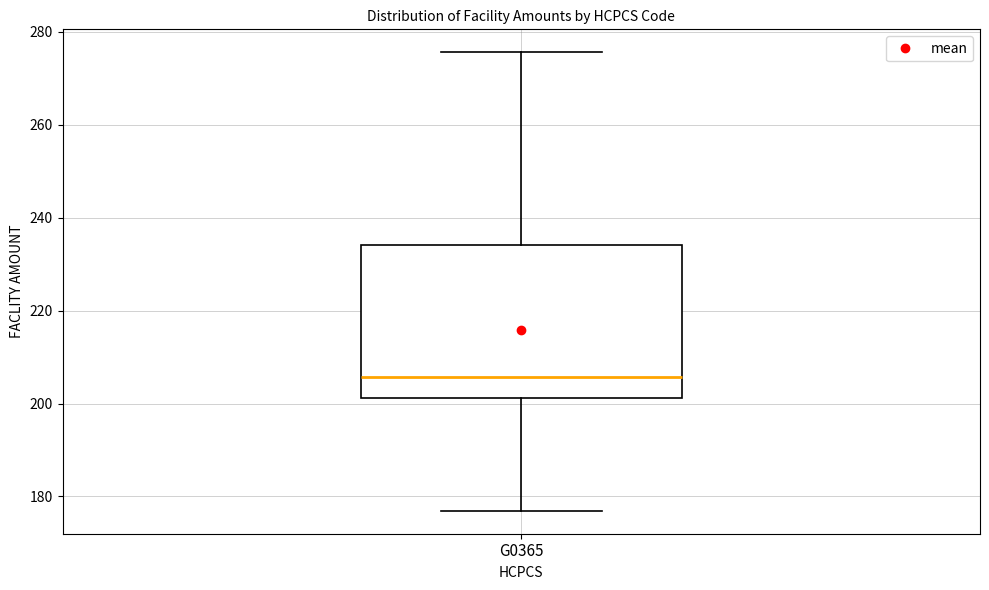

Transcribe this box plot: give where the median line is, the range the box spans, and where the two whiskers end, as read against the y-axis. The values are not printed on the chart, so give them approximately, as read against the axis.

median 206, box 202 to 234, whiskers 176 to 276